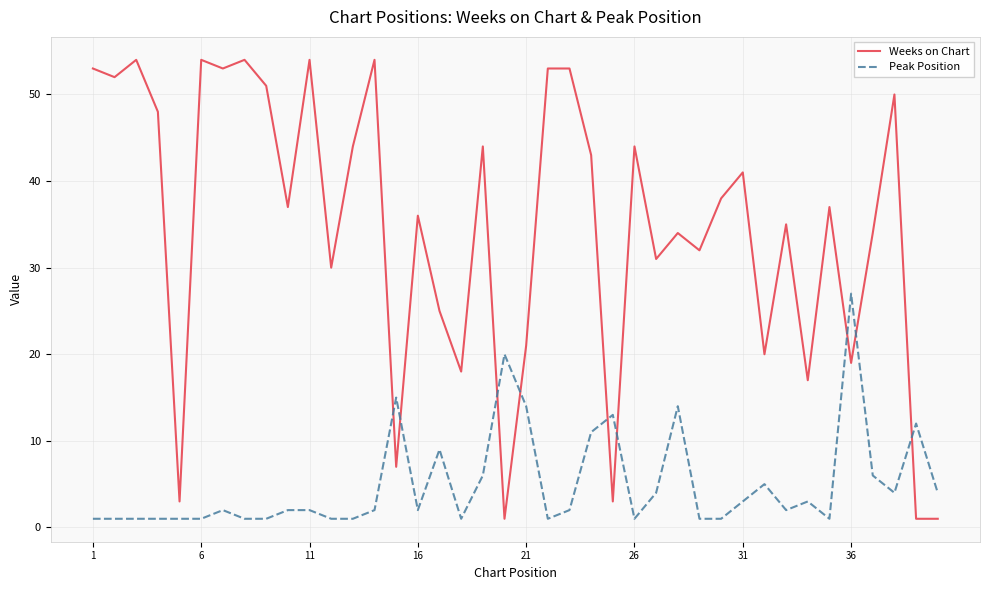

List the series in order of their overall mean, lowest first.

Peak Position, Weeks on Chart